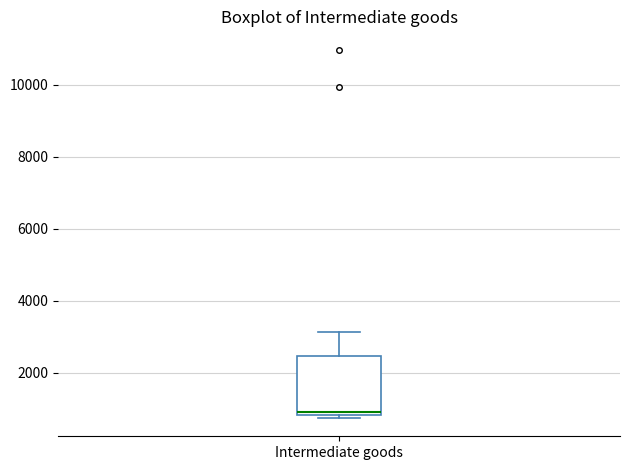

Read this box plot against the y-axis: the position of the median line, the range covered by the box, and the ends of both whiskers. The values are not printed on the chart, so give them approximately, as read against the axis.

median 1000, box 800 to 2400, whiskers 800 (just below the box's lower edge) to 3200